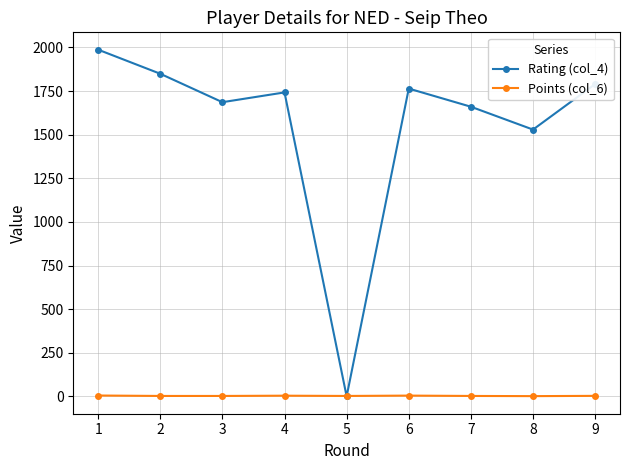

Between which two adjacent categories do Points (col_6) and Rating (col_4) first intersect?

4 and 5